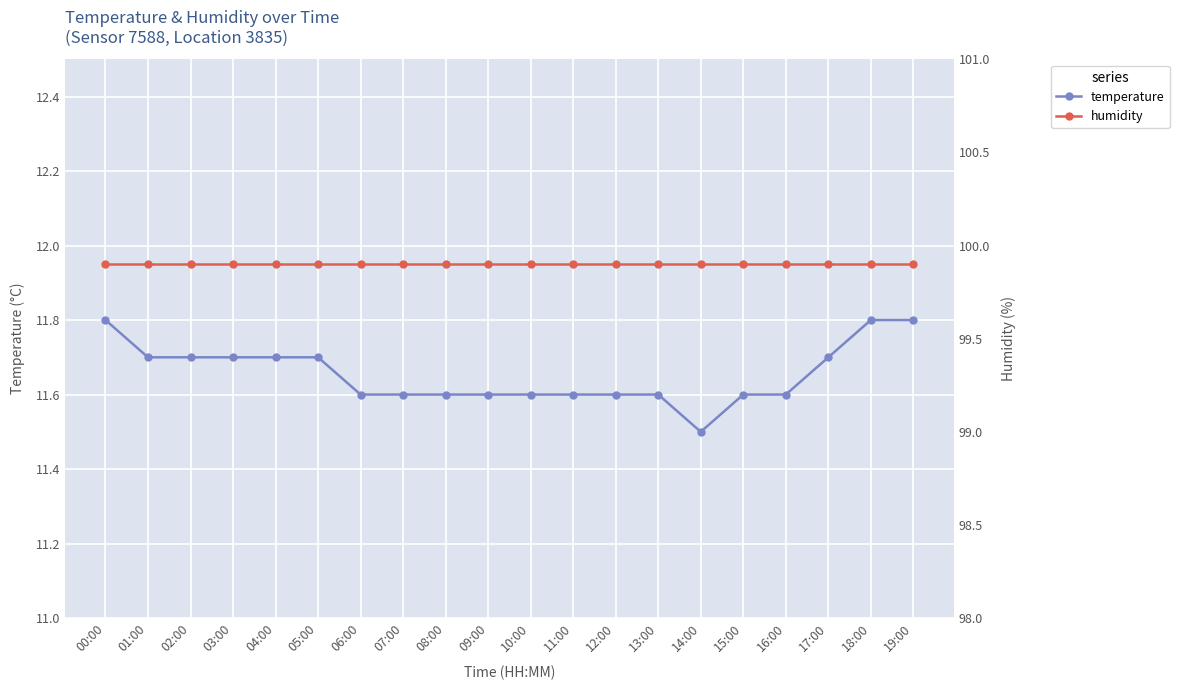

What is the label of the 8th point from the right?

12:00